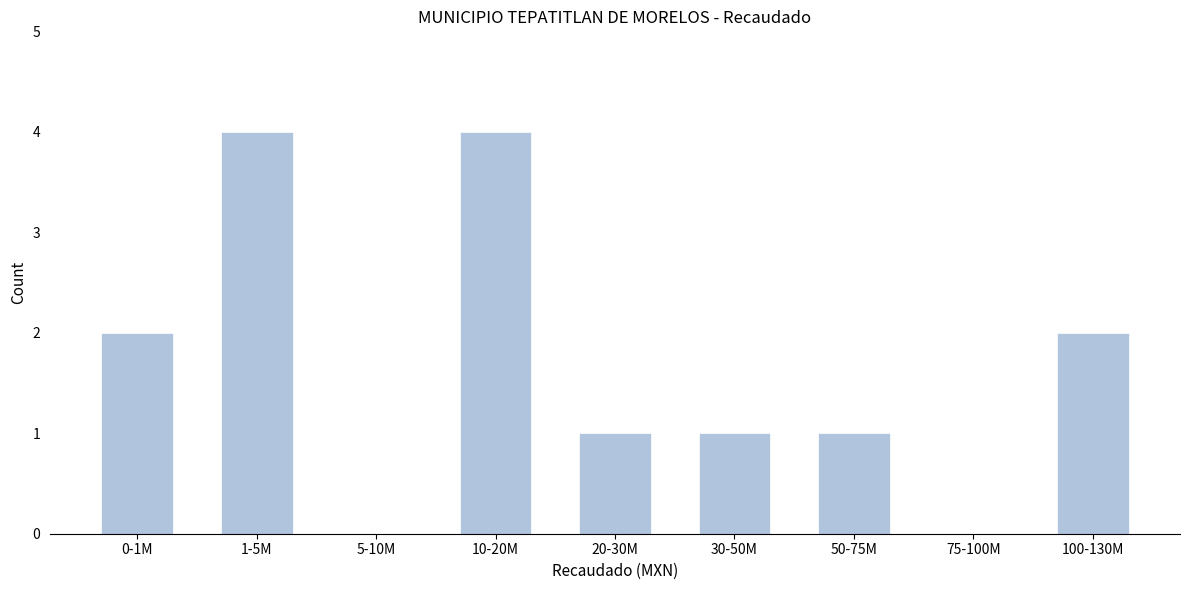

Reading right to left, transcribe all the data shown in this chart.

100-130M=2	75-100M=0	50-75M=1	30-50M=1	20-30M=1	10-20M=4	5-10M=0	1-5M=4	0-1M=2